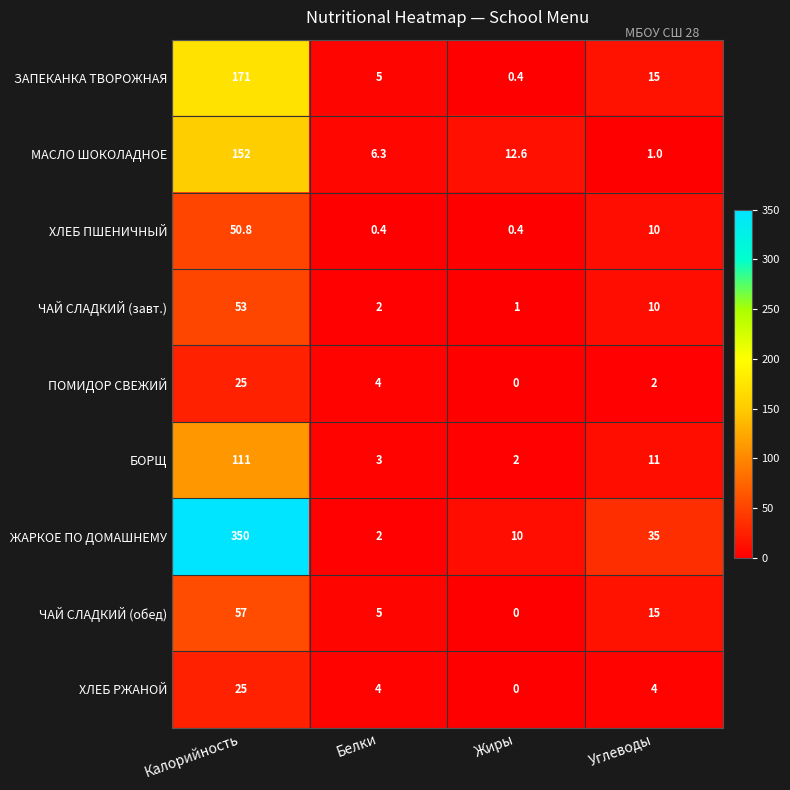

Between Белки and Жиры, which series saw the biggest shift?

ЖАРКОЕ ПО ДОМАШНЕМУ